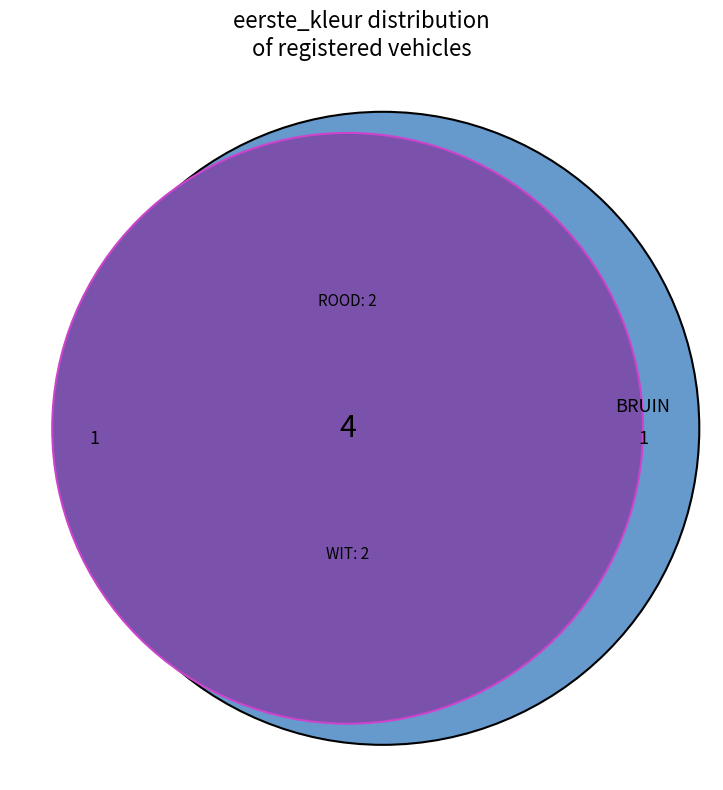

What portion of the pie excludes BRUIN?

90.0%